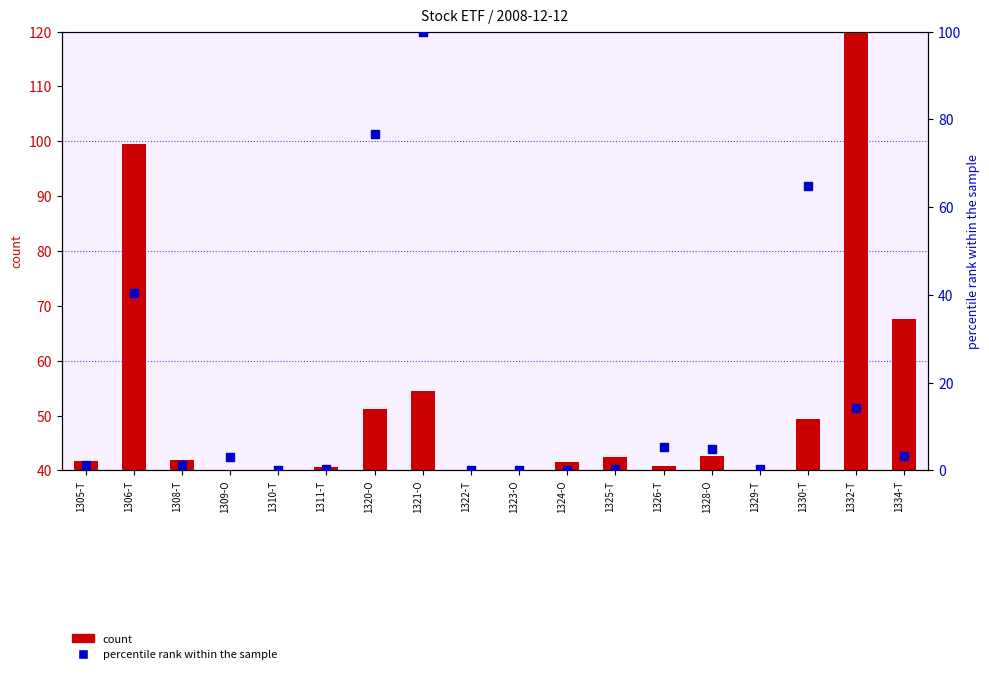

Which series has the largest Y range (max minus min)?

percentile rank within the sample